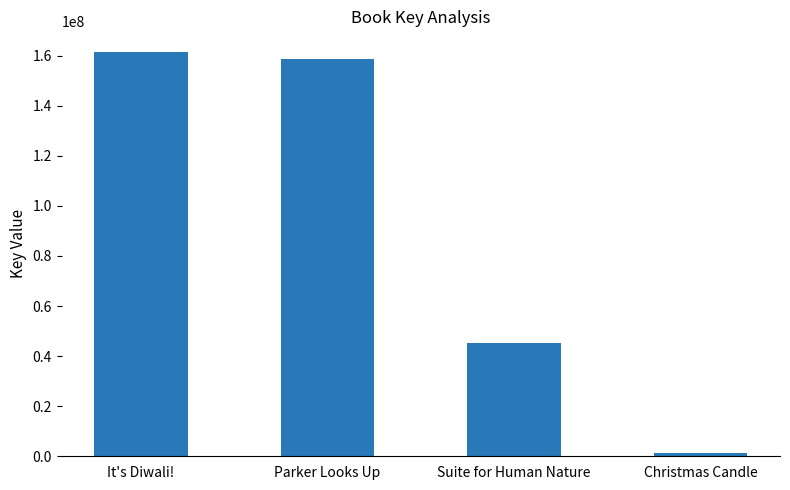

True or false: the data shows 84198590 at Parker Looks Up.

False